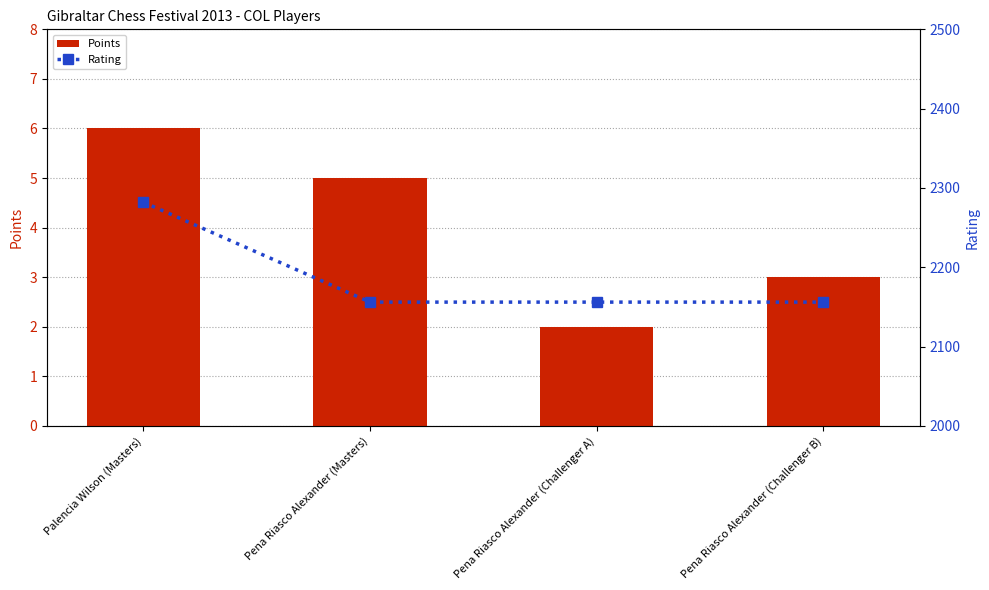

Are the bars horizontal?

No